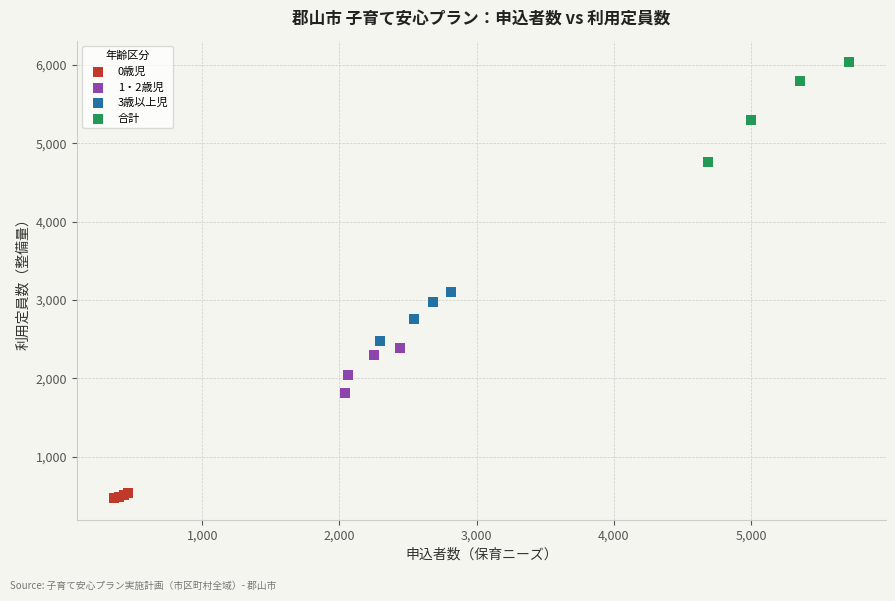

Which series reaches the maximum Y coordinate?

合計